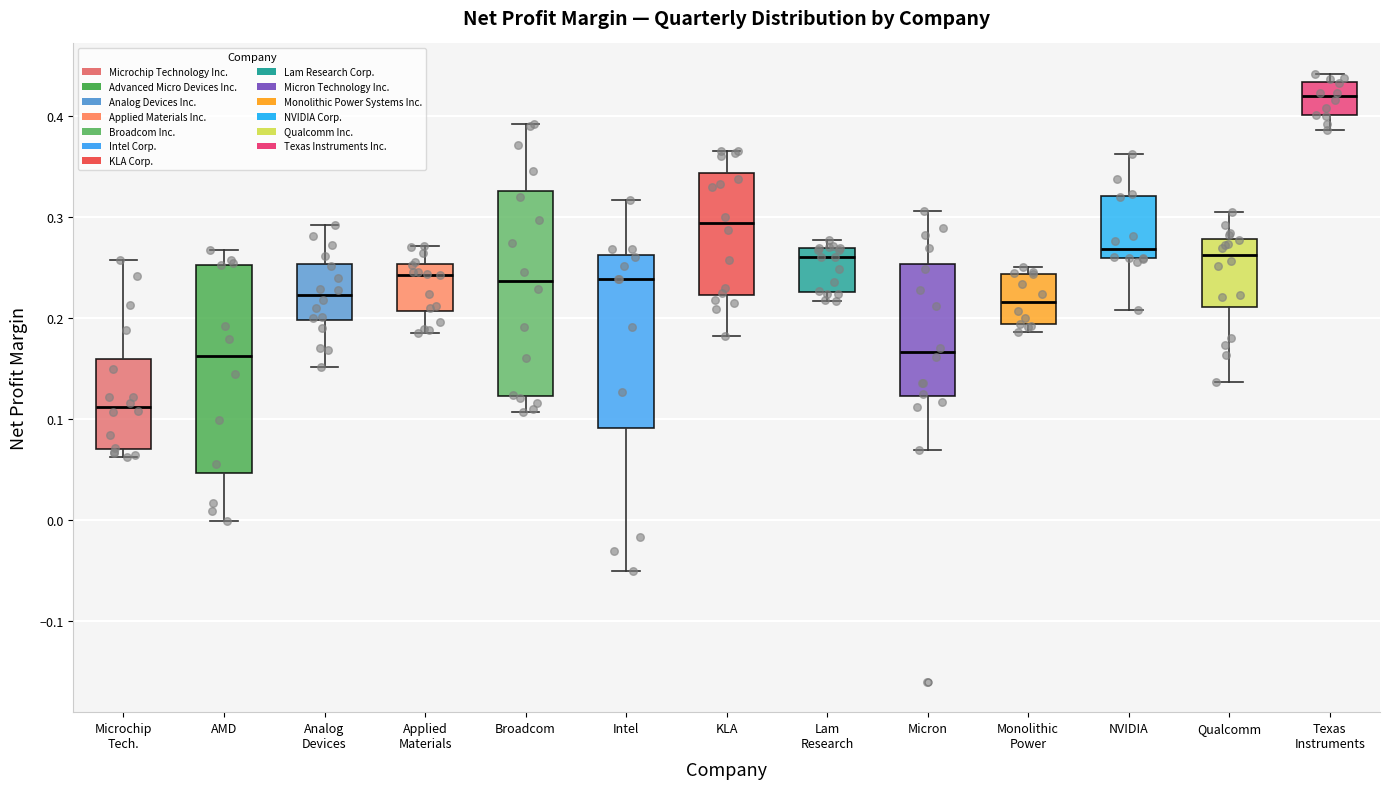

Reading left to right, transcribe this box plot: for each box, give where its median line is, the range the box spans, and where its two whiskers end, as read against the y-axis. The values are not printed on the chart, so give them approximately, as read against the axis.

Microchip Tech.: median 0.11, box 0.07 to 0.16, whiskers 0.06 to 0.26
AMD: median 0.16, box 0.05 to 0.25, whiskers 0.00 to 0.27
Analog Devices: median 0.22, box 0.20 to 0.25, whiskers 0.15 to 0.29
Applied Materials: median 0.24, box 0.21 to 0.25, whiskers 0.19 to 0.27
Broadcom: median 0.24, box 0.12 to 0.33, whiskers 0.11 to 0.39
Intel: median 0.24, box 0.09 to 0.26, whiskers -0.05 to 0.32
KLA: median 0.29, box 0.22 to 0.34, whiskers 0.18 to 0.37
Lam Research: median 0.26, box 0.23 to 0.27, whiskers 0.22 to 0.28
Micron: median 0.17, box 0.12 to 0.25, whiskers 0.07 to 0.31
Monolithic Power: median 0.22, box 0.19 to 0.24, whiskers 0.19 (just below the box's lower edge) to 0.25
NVIDIA: median 0.27, box 0.26 to 0.32, whiskers 0.21 to 0.36
Qualcomm: median 0.26, box 0.21 to 0.28, whiskers 0.14 to 0.31
Texas Instruments: median 0.42, box 0.40 to 0.43, whiskers 0.39 to 0.44